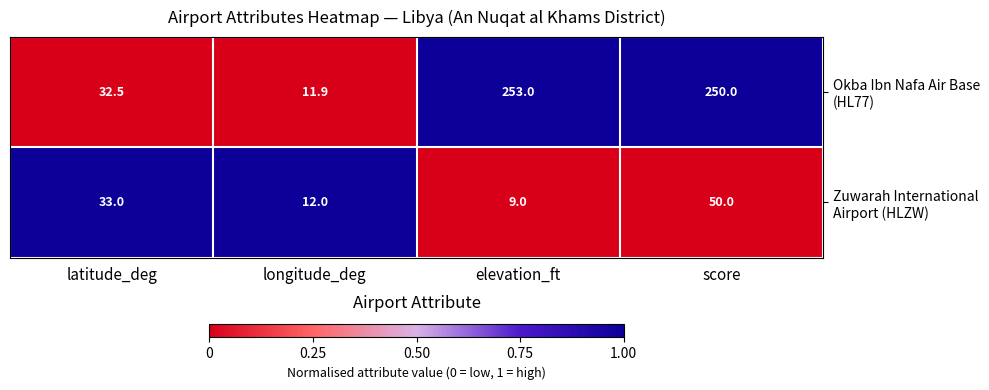

What is the maximum value shown in the chart?

253.0